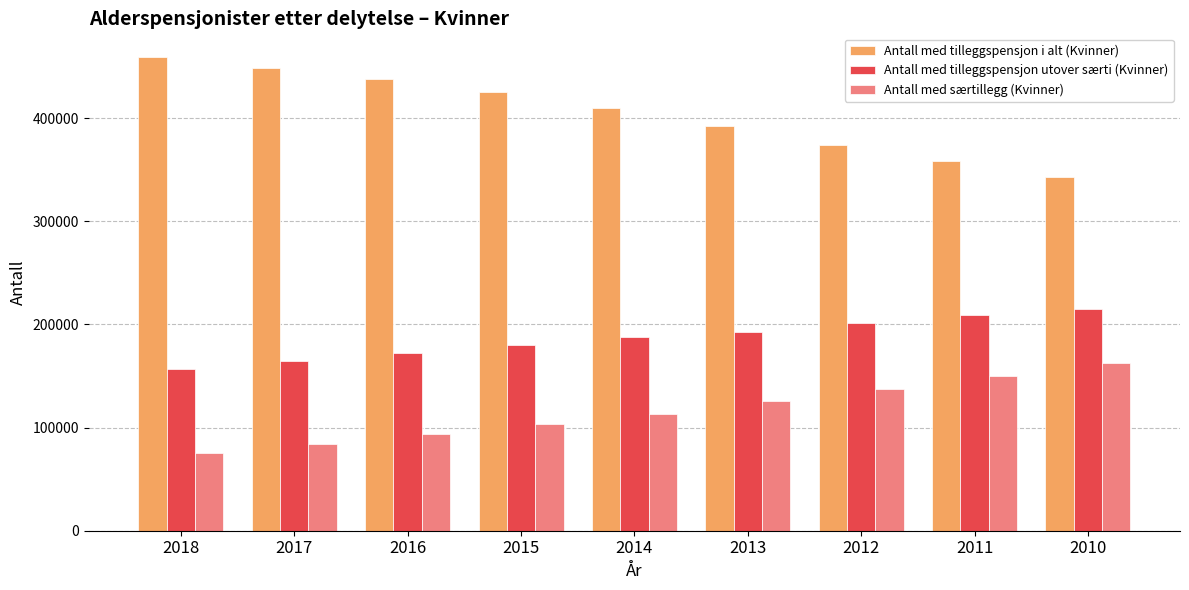

What is the difference between the Antall med særtillegg (Kvinner) values at 2018 and 2010?

86813